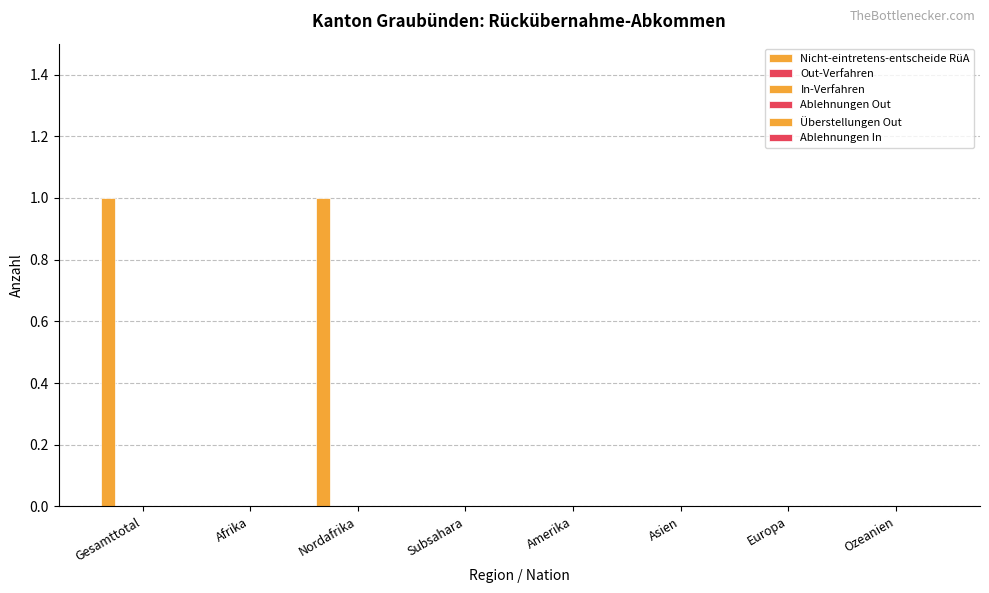

Count the number of categories in the chart.

8